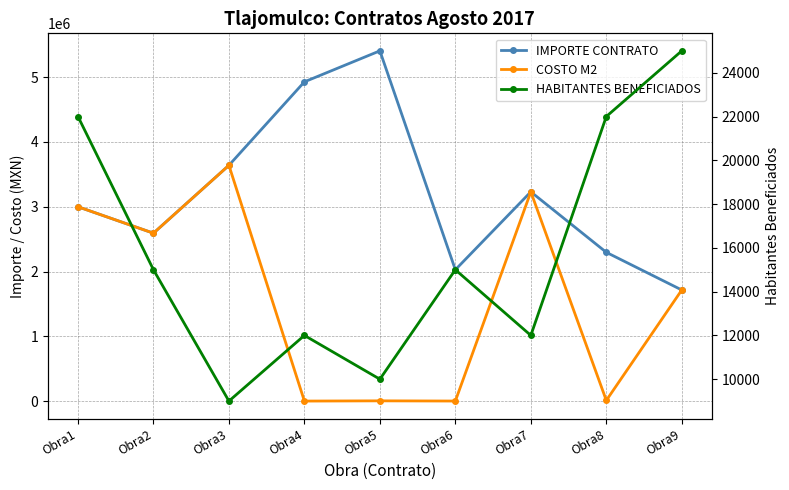

Reading left to right, what are all the values shown in this chart?

IMPORTE CONTRATO: 2999638.2	2591603.8	3639135.1	4927476.1	5406021.9	2027268.8	3229842.5	2296254.5	1714815.3
COSTO M2: 2999638.2	2591603.8	3639135.1	285.3	3796.4	835.0	3229842.5	10385.6	1714815.3
HABITANTES BENEFICIADOS: 22000.0	15000.0	9000.0	12000.0	10000.0	15000.0	12000.0	22000.0	25000.0